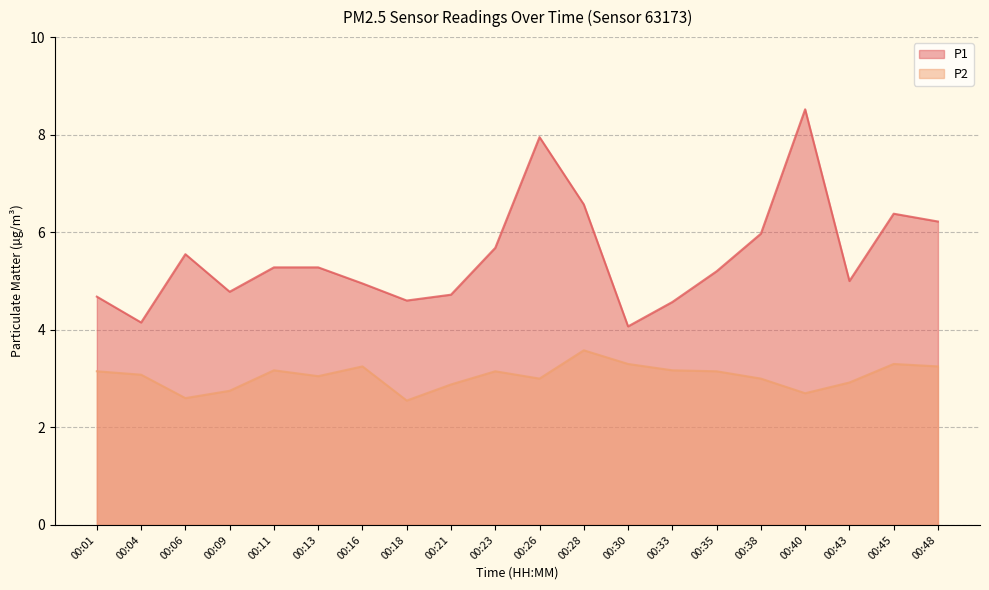

At which category is the sum across all series the highest?

00:40